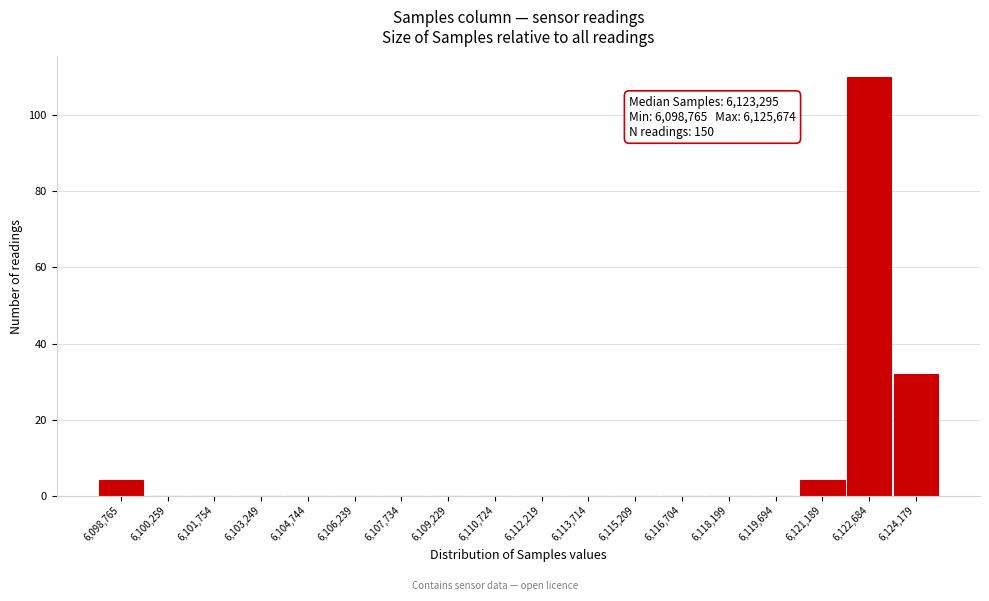

Reading left to right, transcribe all the data shown in this chart.

6,098,765=4	6,100,259=0	6,101,754=0	6,103,249=0	6,104,744=0	6,106,239=0	6,107,734=0	6,109,229=0	6,110,724=0	6,112,219=0	6,113,714=0	6,115,209=0	6,116,704=0	6,118,199=0	6,119,694=0	6,121,189=4	6,122,684=110	6,124,179=32